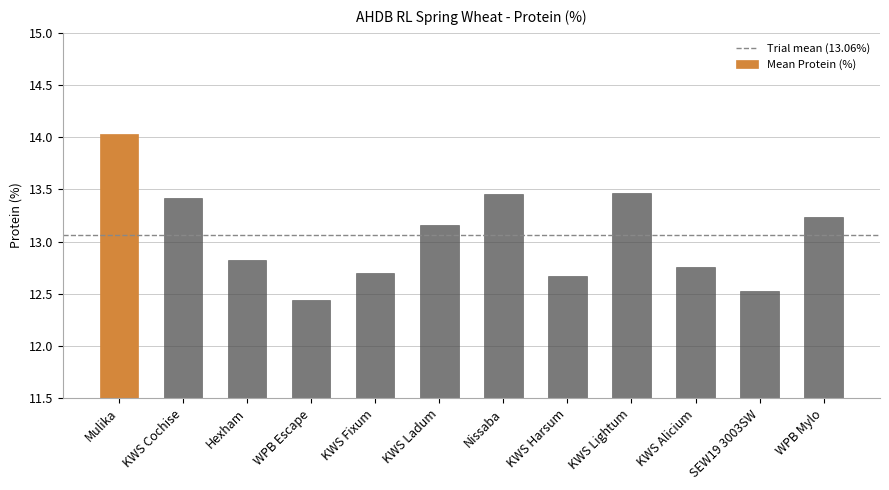

What is the change in value from KWS Ladum to WPB Mylo?

+0.1